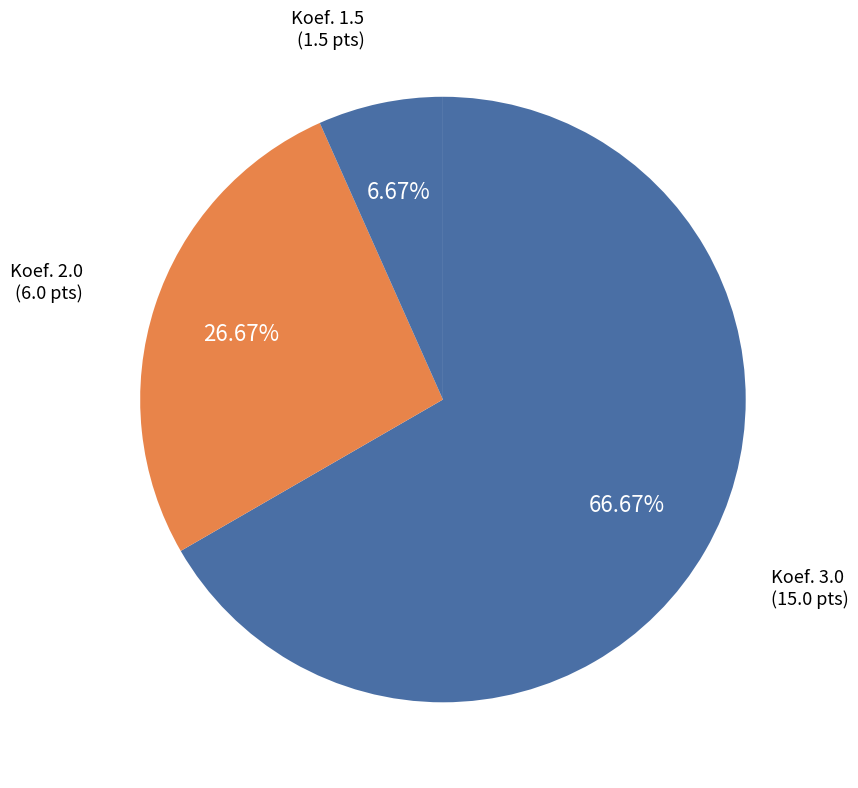

How many slices are in this pie chart?

3